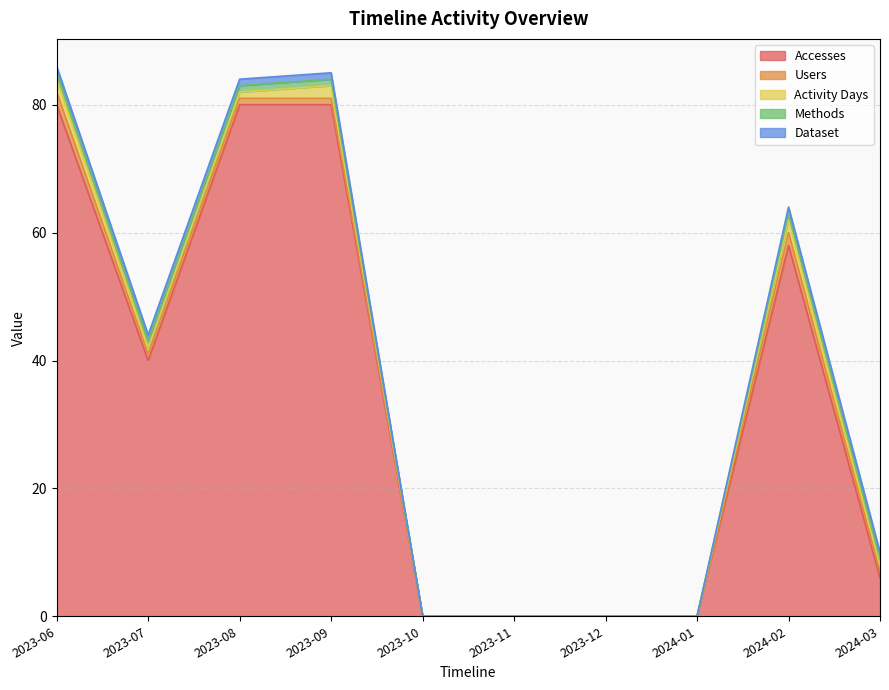

At which category is the sum across all series the highest?

2023-06